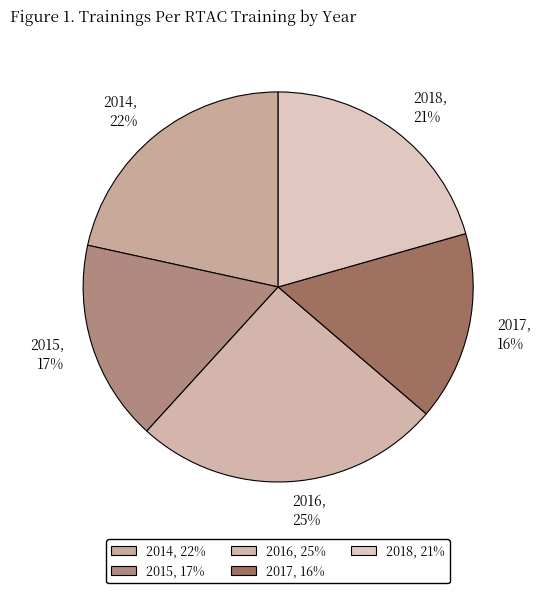

Combined, do 2017 and 2016 account for over 50%?

No